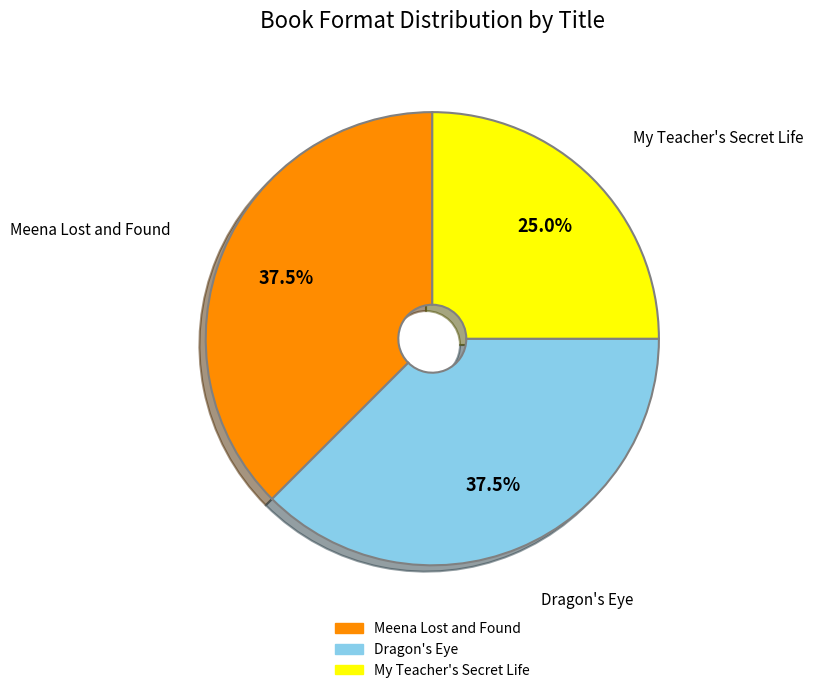

The My Teacher's Secret Life slice represents 25% of the pie. True or false?

True